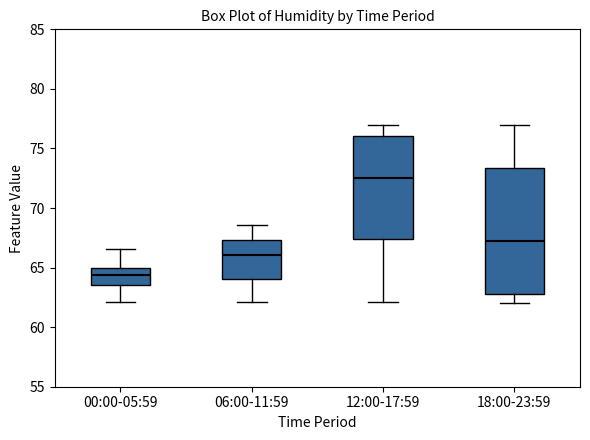

Comparing the boxes themselves (not the whiskers), which one is the tallest?

18:00-23:59